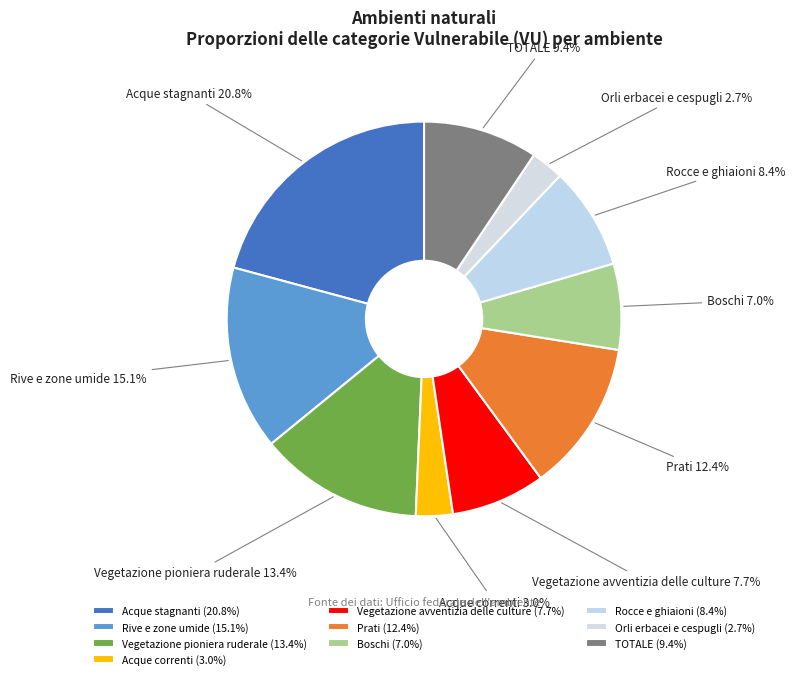

Between Vegetazione pioniera ruderale and Acque correnti, which is larger?

Vegetazione pioniera ruderale